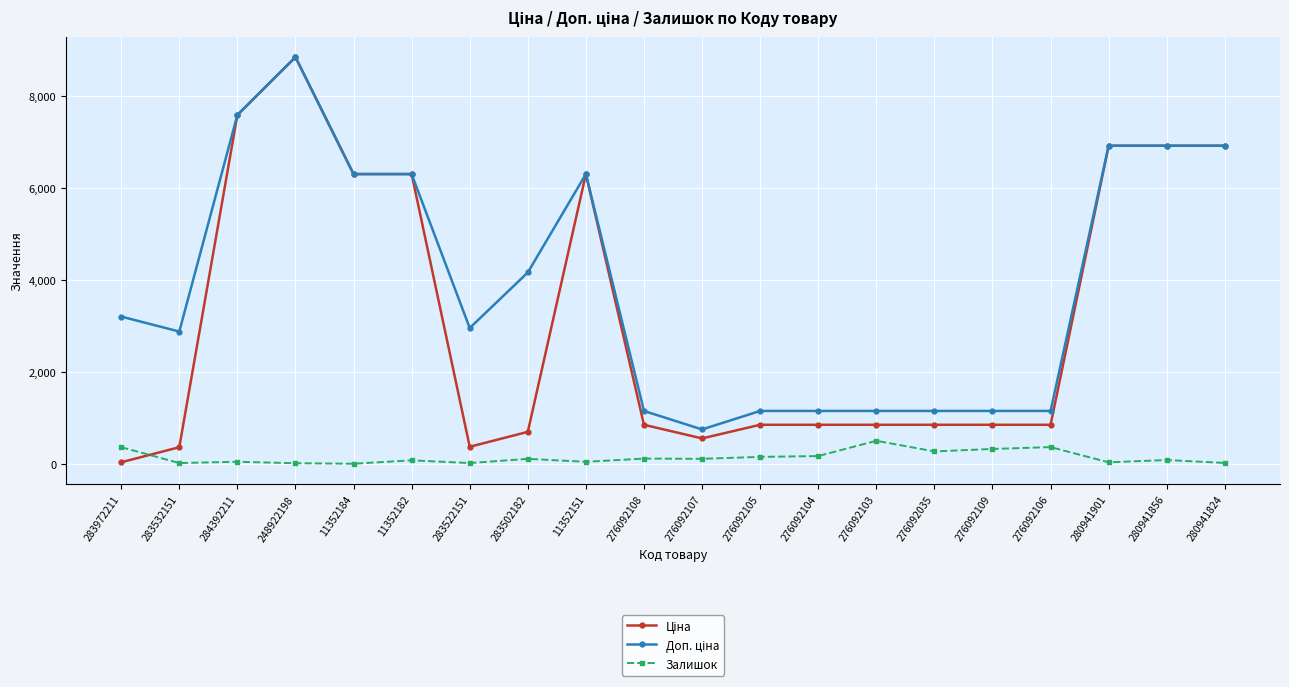

Is it true that Залишок equals 360.0 at 283972211?

True